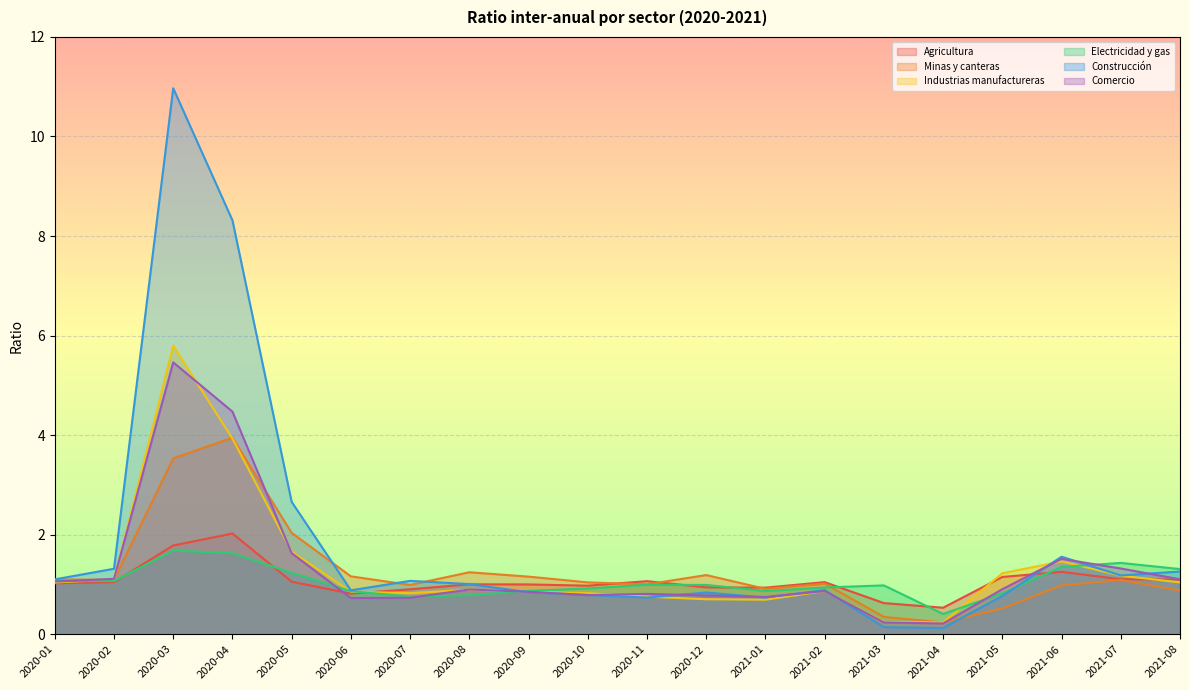

What is the value of the Electricidad y gas point at the 1st from the left?

1.1